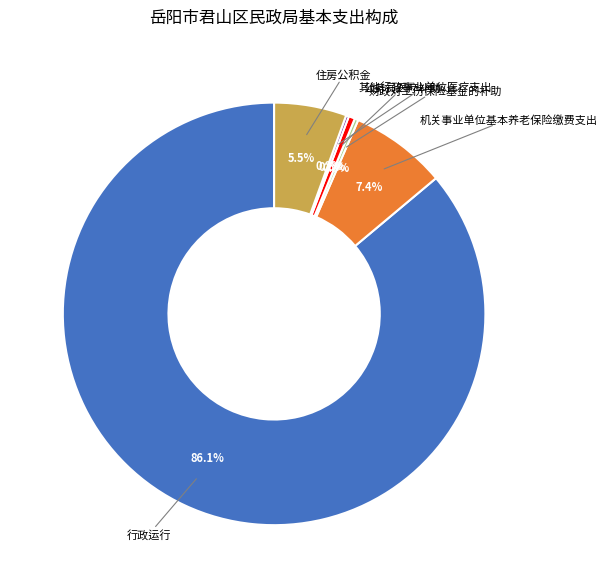

Does any single category account for the majority?

Yes